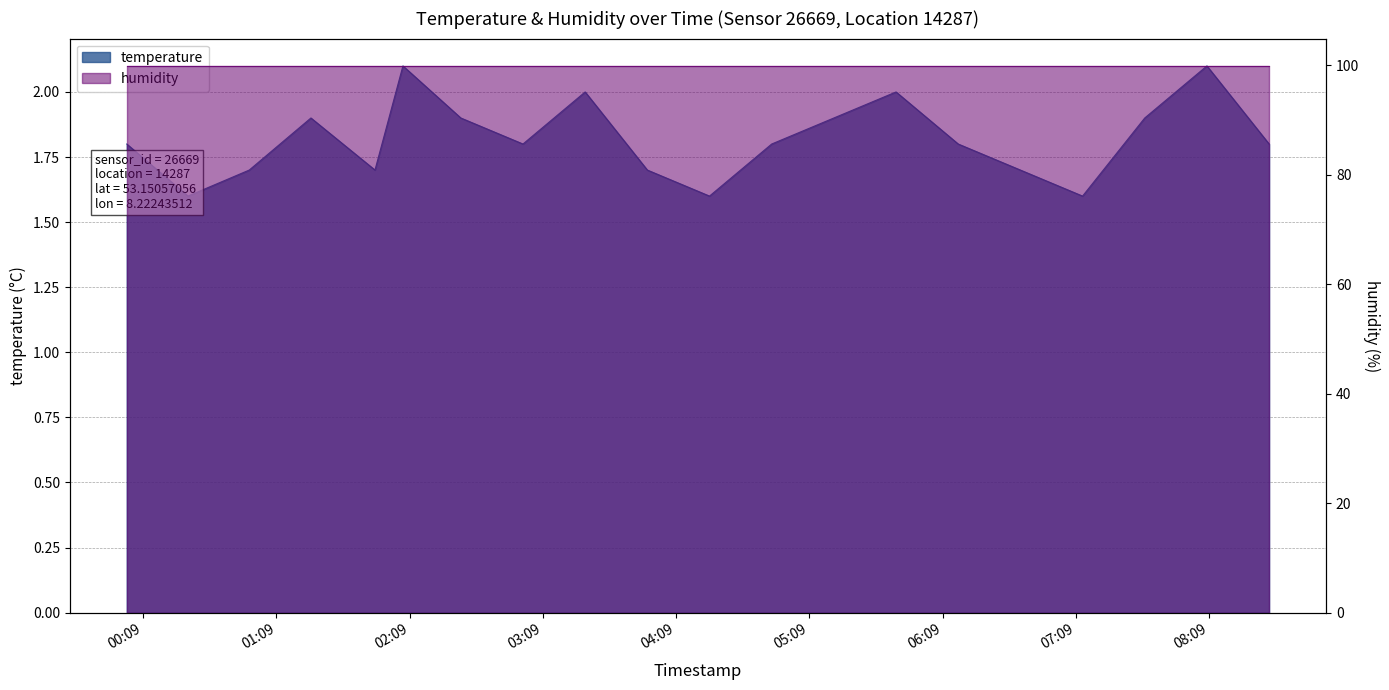

Where is the first local minimum?

00:29